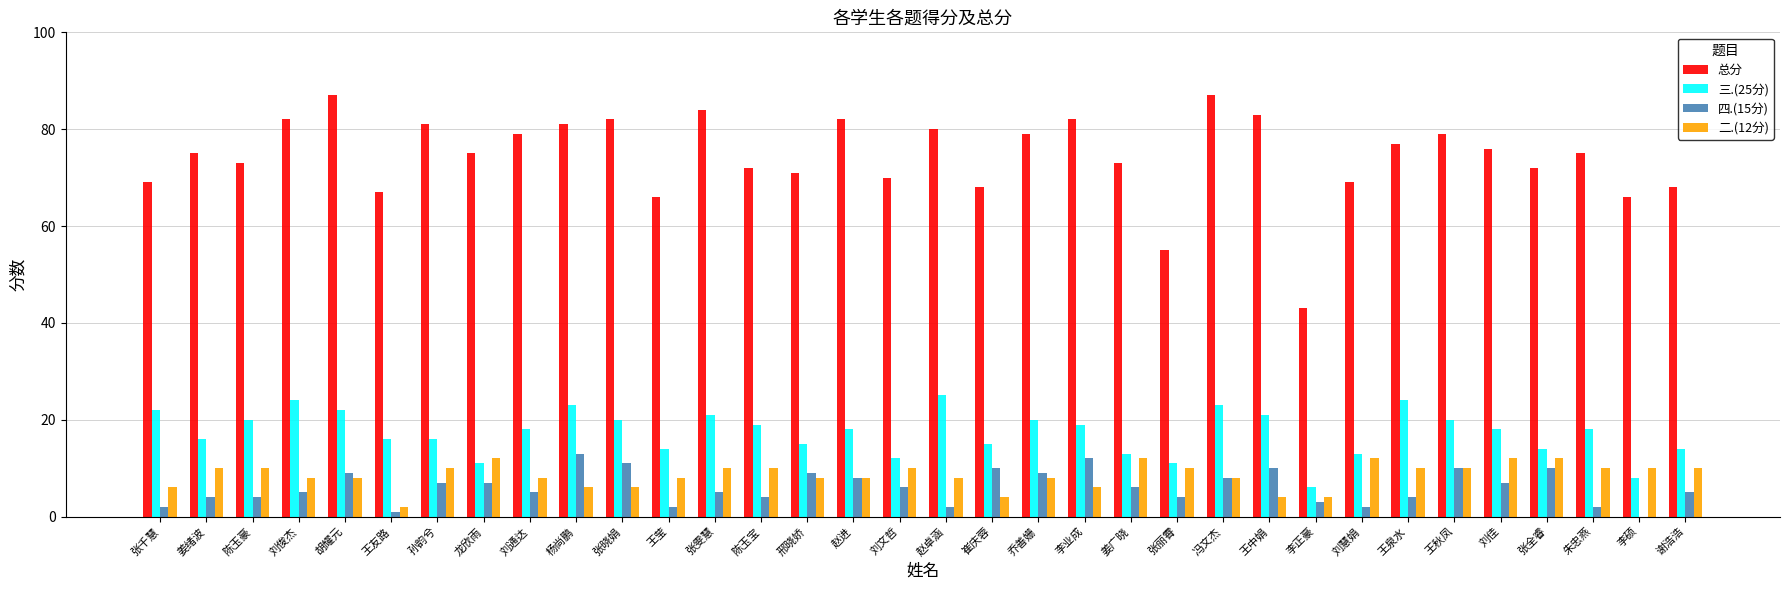

What is the average value of the 四.(15分) series?

6